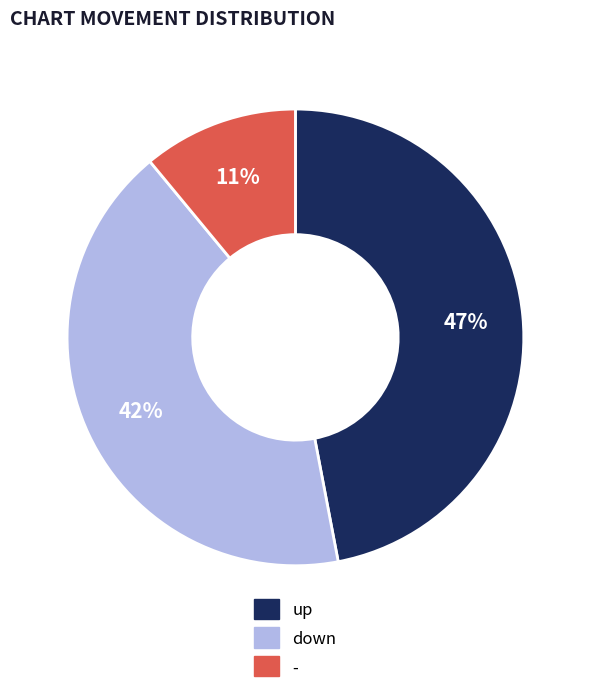

Which category has the biggest portion of the pie?

up